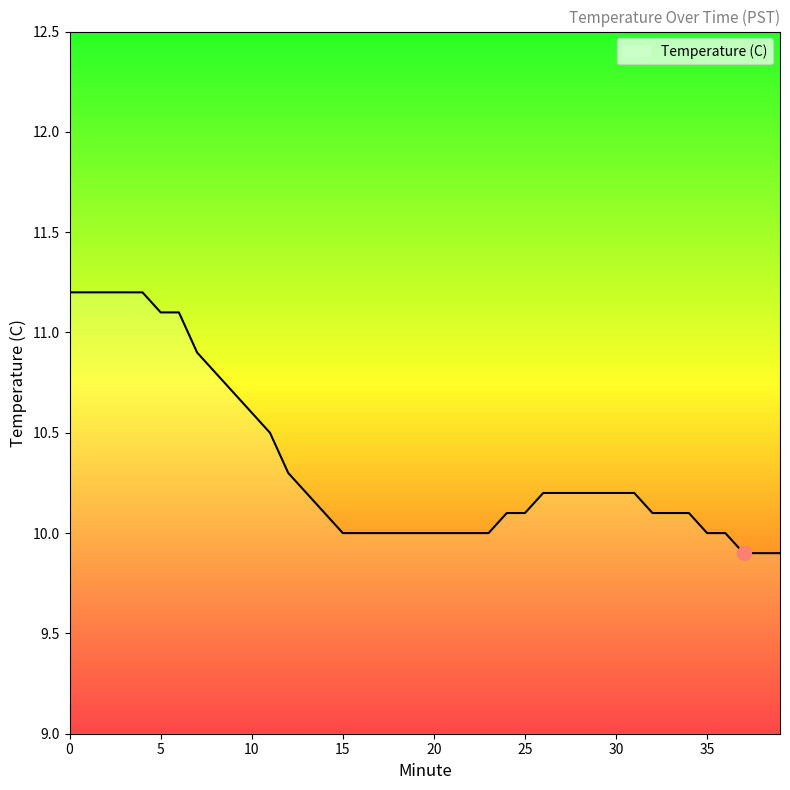

What is the difference between the maximum and minimum values?

1.3